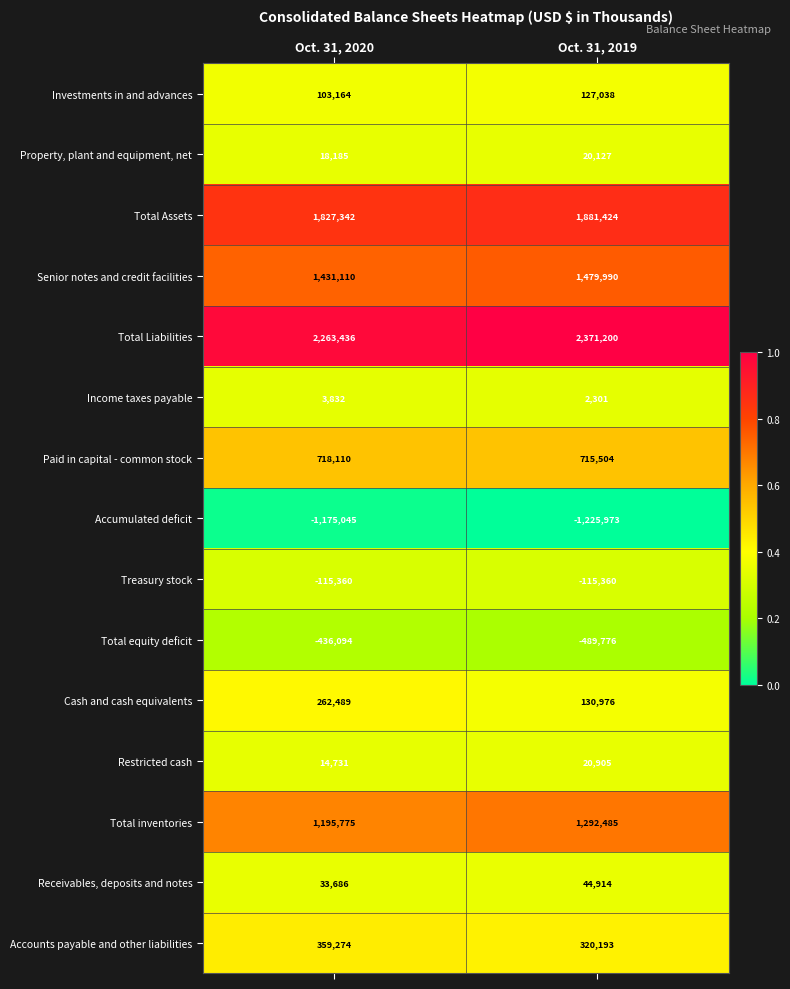

At which category is the sum across all series the highest?

Oct. 31, 2019